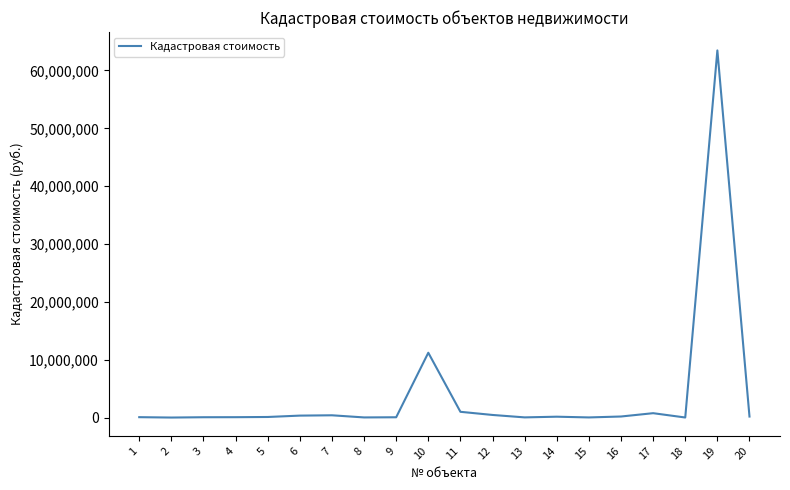

What is the difference between the maximum and minimum values?

63460437.5